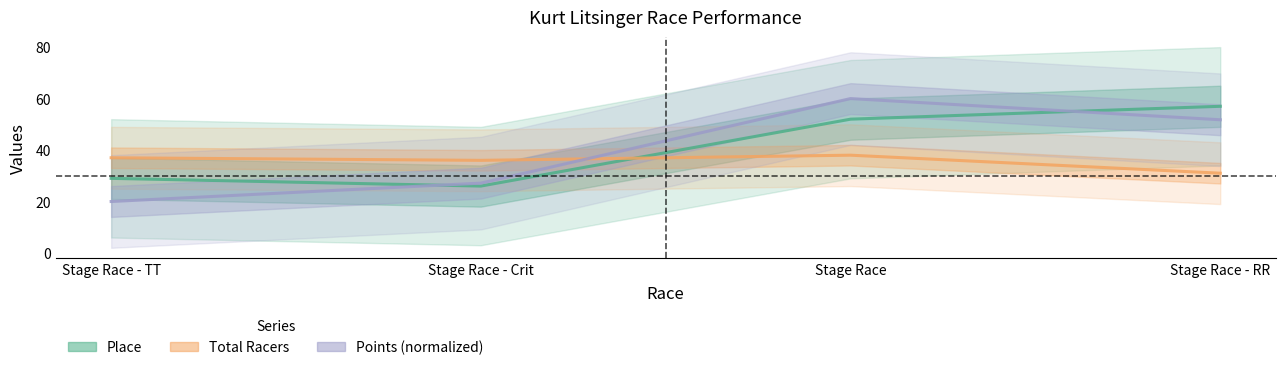

Which category has the lowest value across all series?

Stage Race - TT